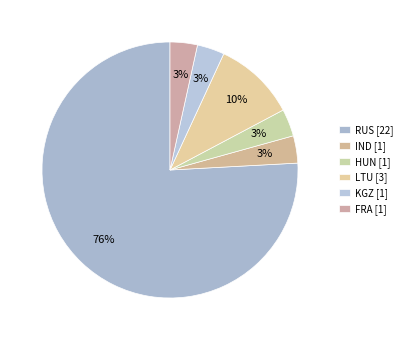

Which category has the biggest portion of the pie?

RUS